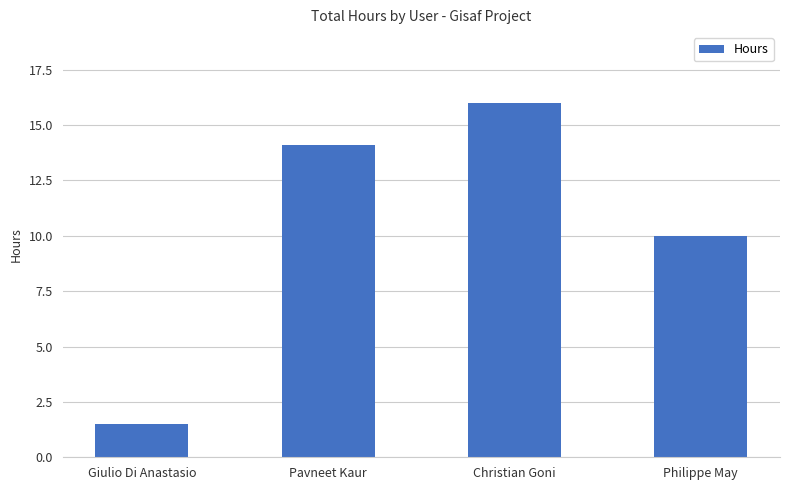

How many values are below 14?

2